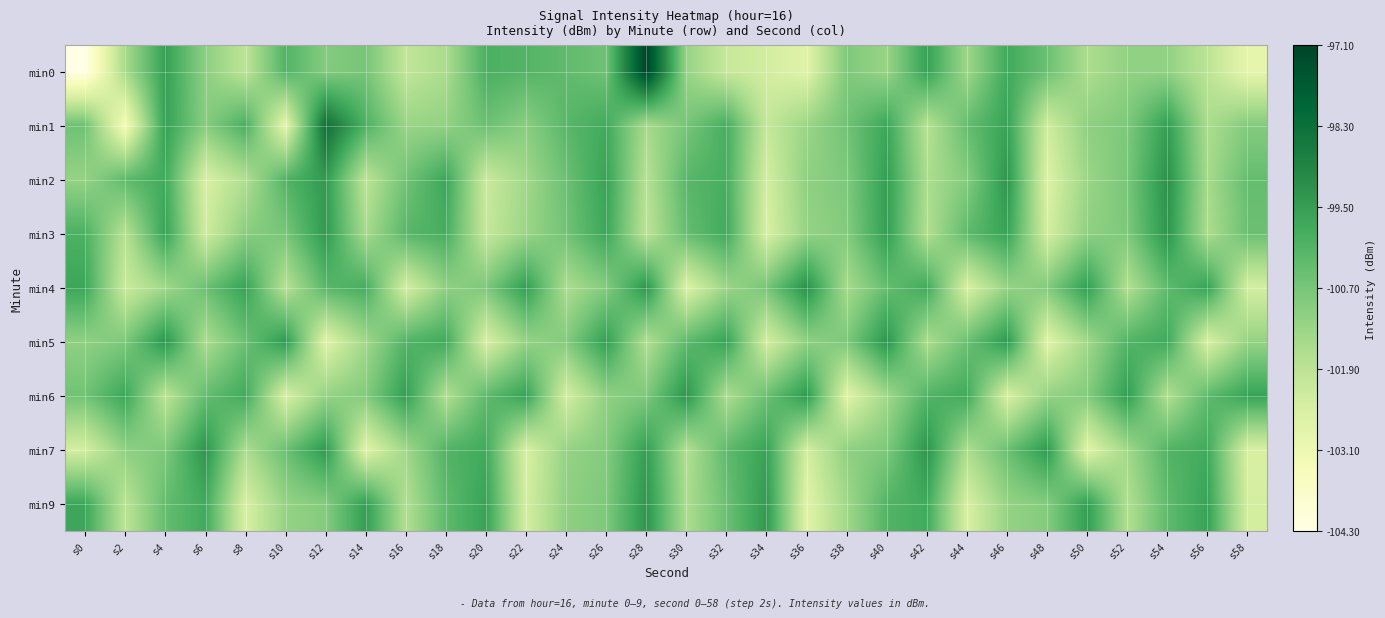

What is the difference between the highest and lowest values at s58?

3.3